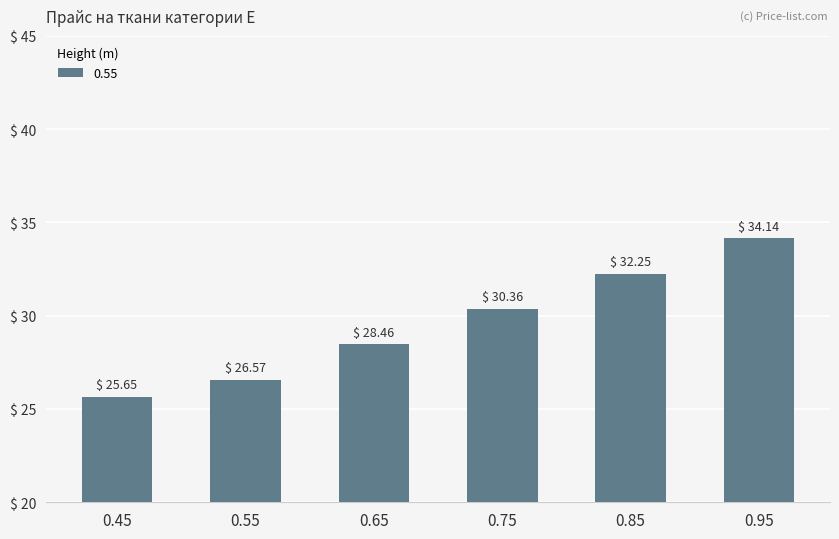

What is the sum of all values?

177.4